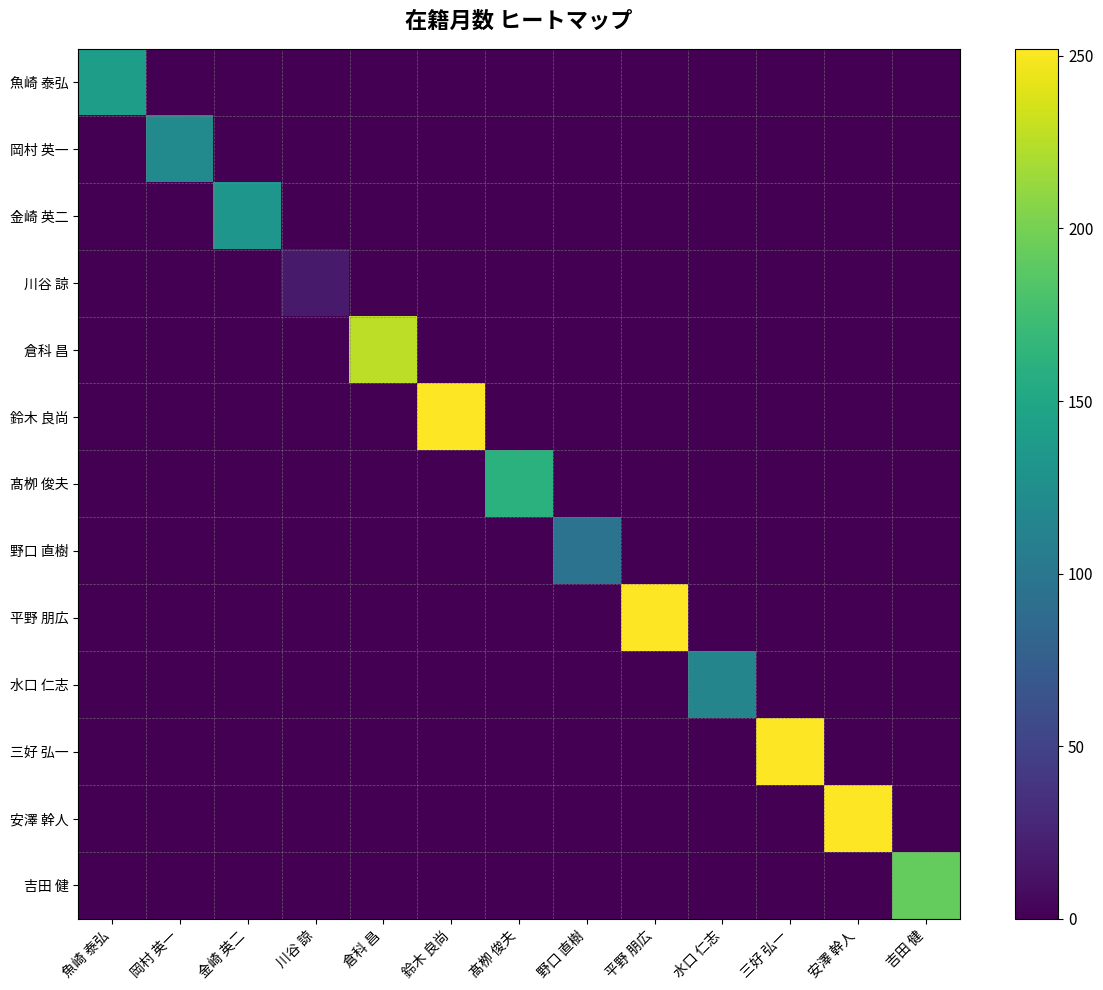

How many categories are shown in the chart?

13